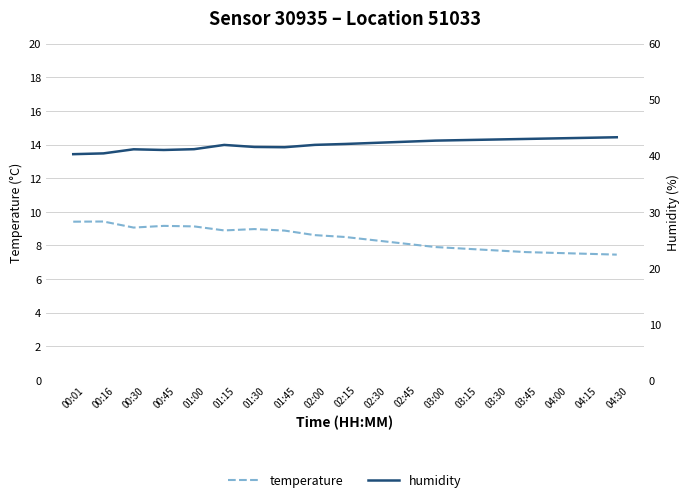

True or false: humidity and temperature intersect in this chart.

False